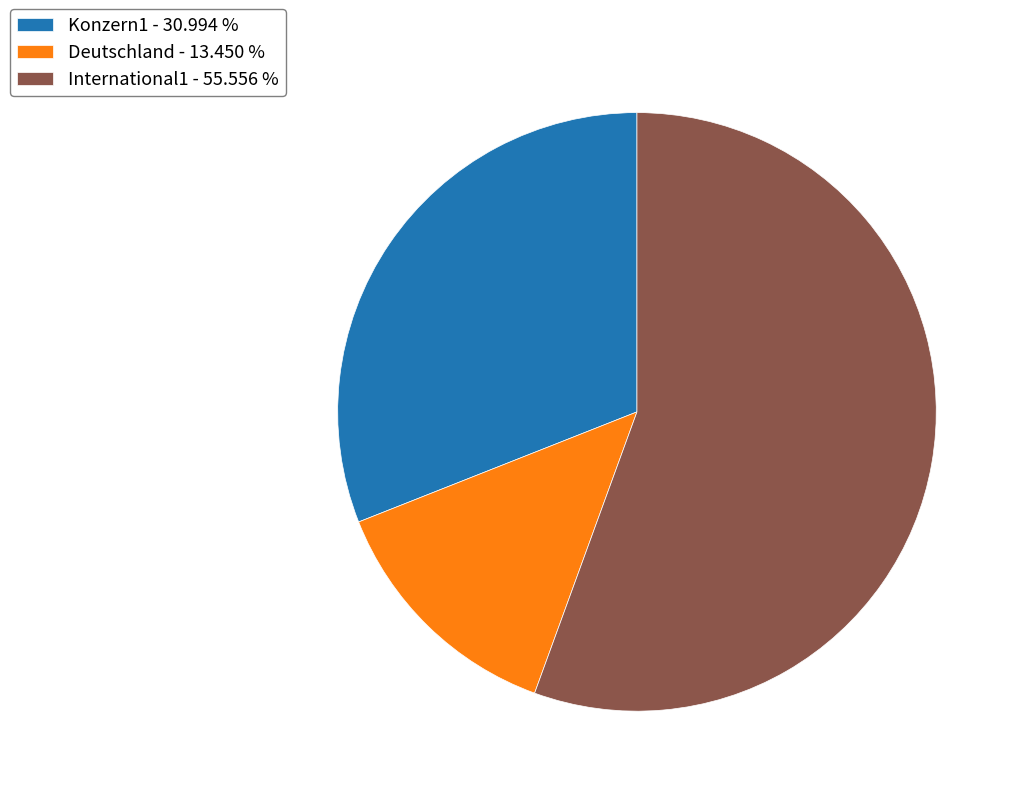

Between Konzern1 - 30.994 % and Deutschland - 13.450 %, which is larger?

Konzern1 - 30.994 %